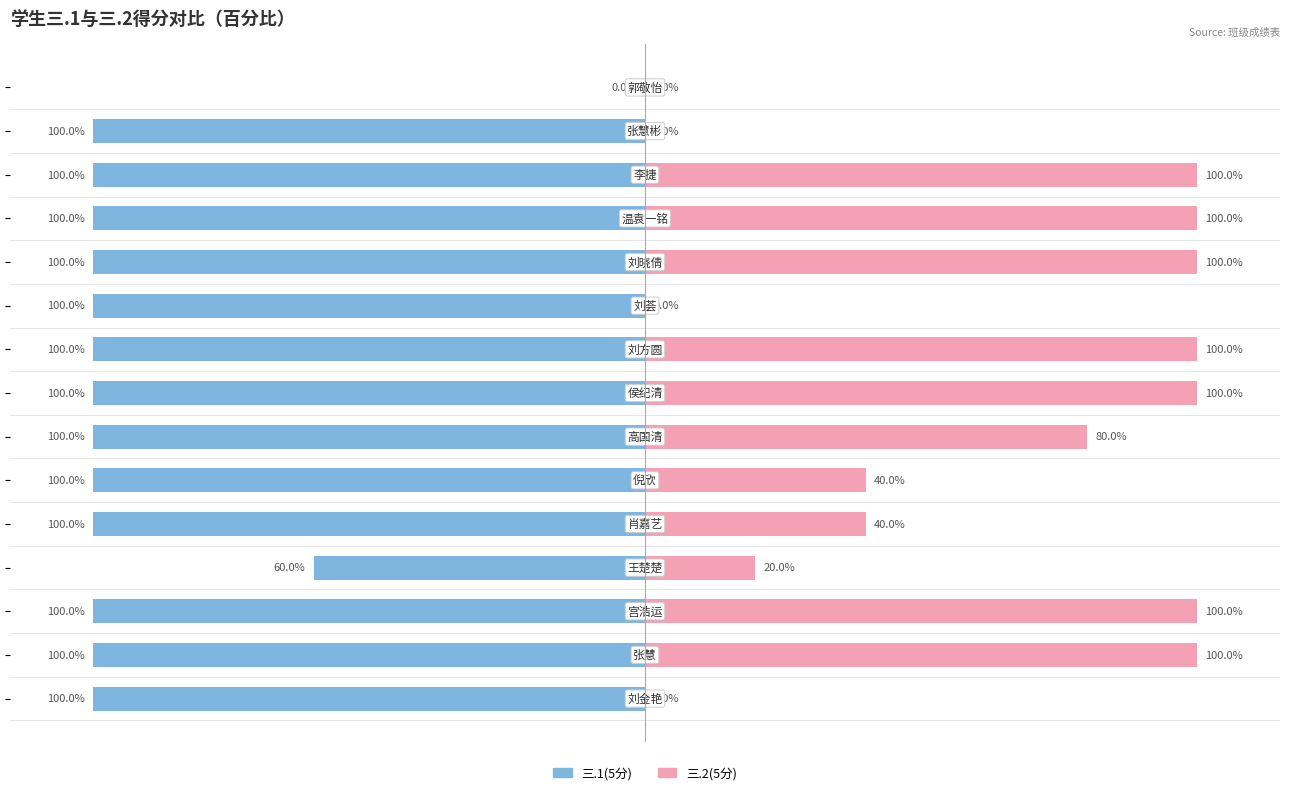

Between 10 and 4, which is larger?

10